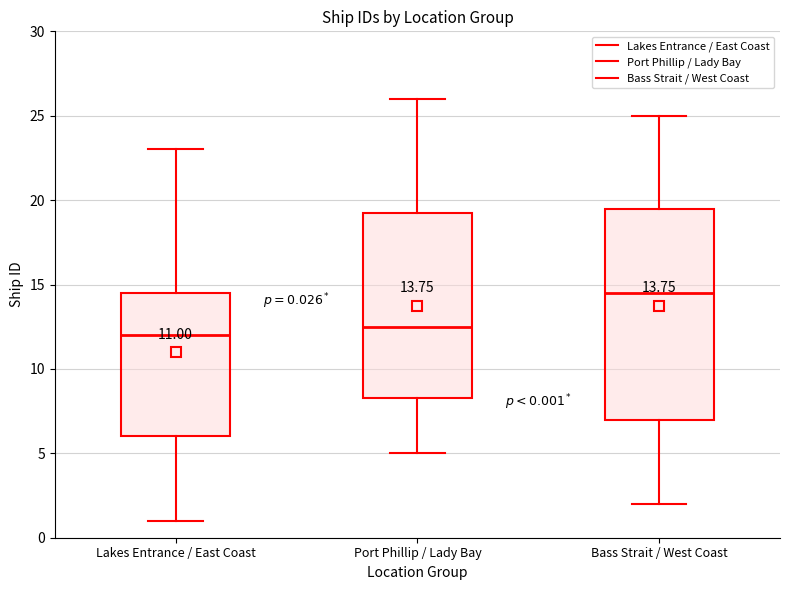

Which box's median line is the highest?

Bass Strait / West Coast